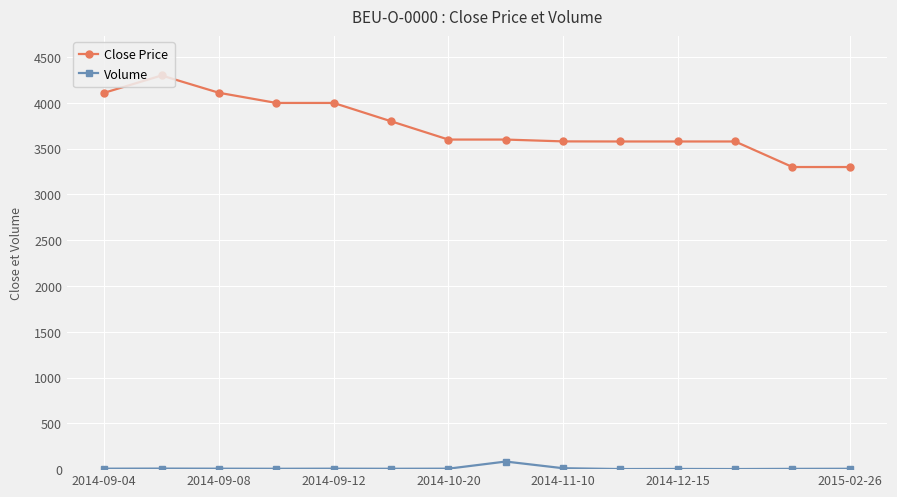

List the series in order of their overall mean, lowest first.

Volume, Close Price